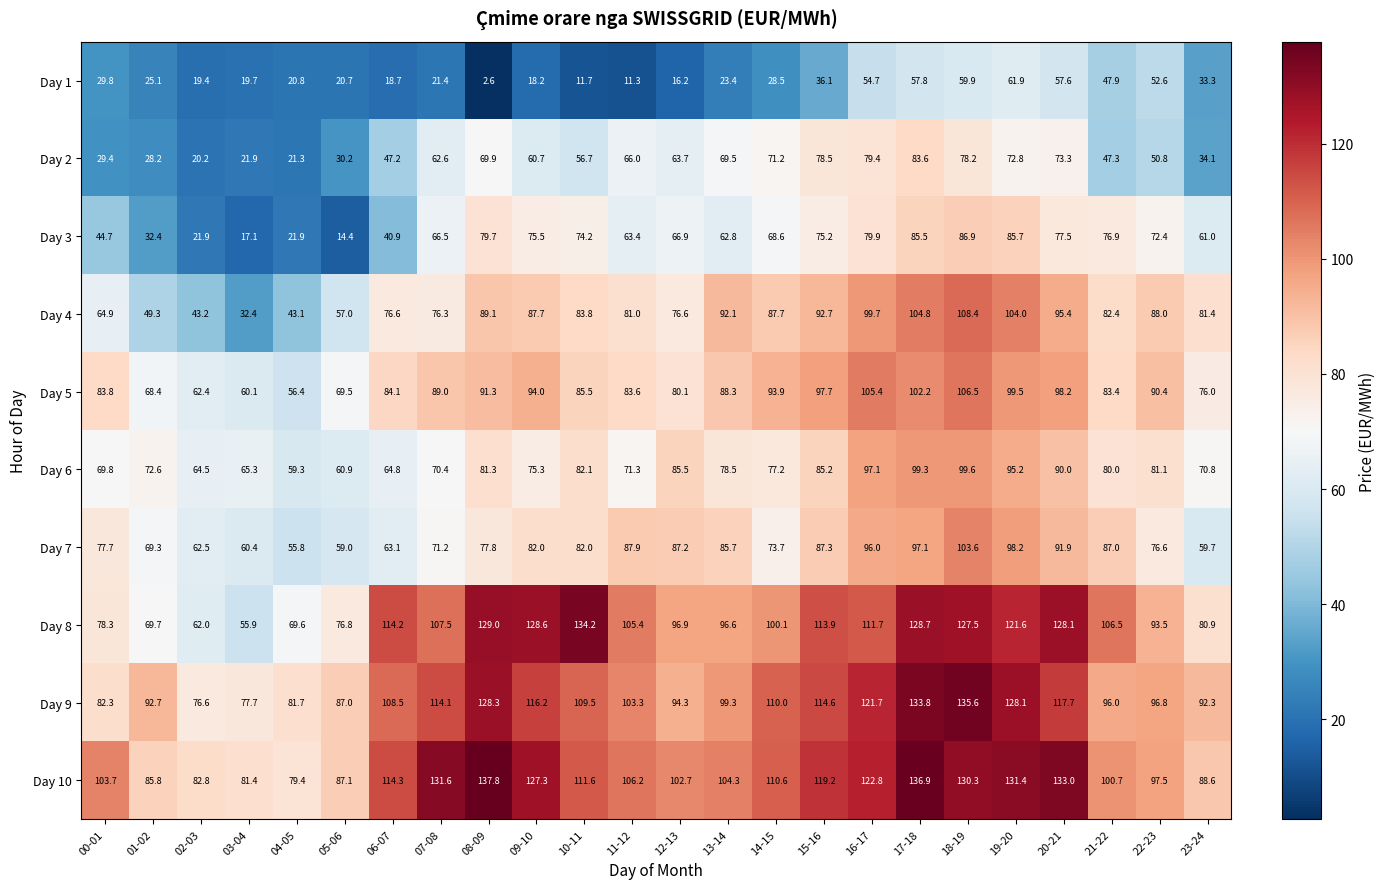

Which series has the largest range (max minus min)?

Day 8